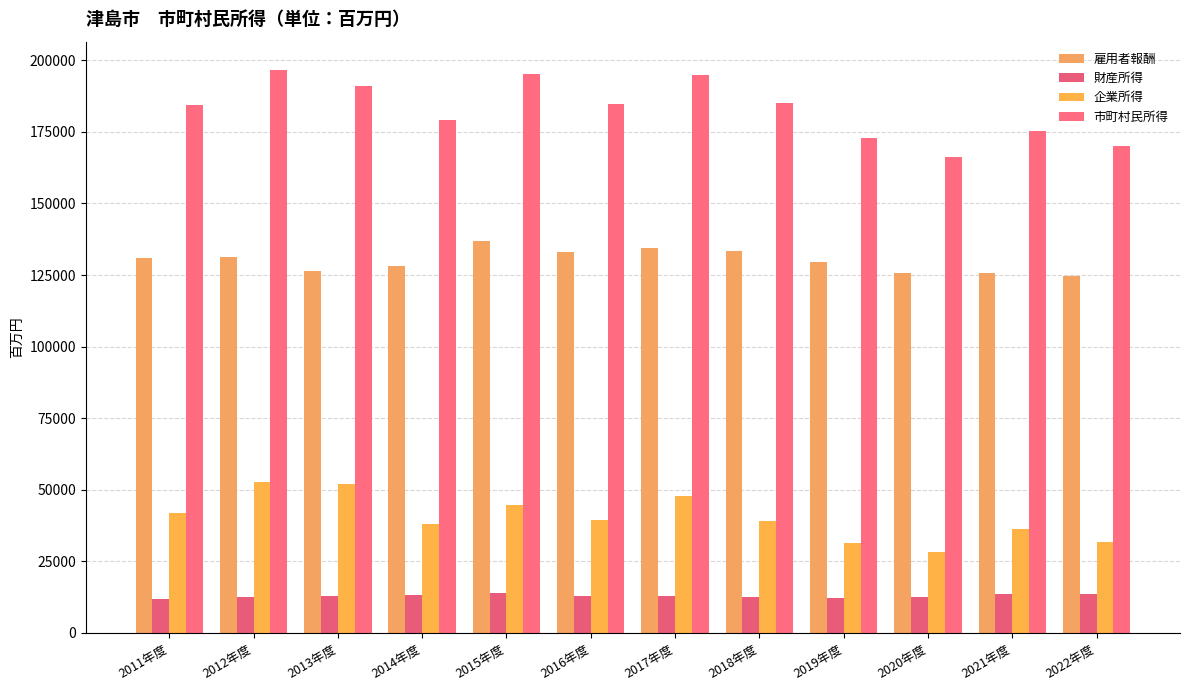

Reading left to right, transcribe all the data shown in this chart.

雇用者報酬: 130896	131443	126357	128264	136839	132954	134406	133421	129448	125874	125868	124594
財産所得: 11741	12563	12611	13122	13815	12626	12816	12553	12187	12256	13363	13561
企業所得: 41906	52738	52029	37882	44712	39237	47781	39143	31142	28058	36036	31806
市町村民所得: 184543	196744	190997	179267	195367	184817	195003	185117	172776	166188	175266	169961